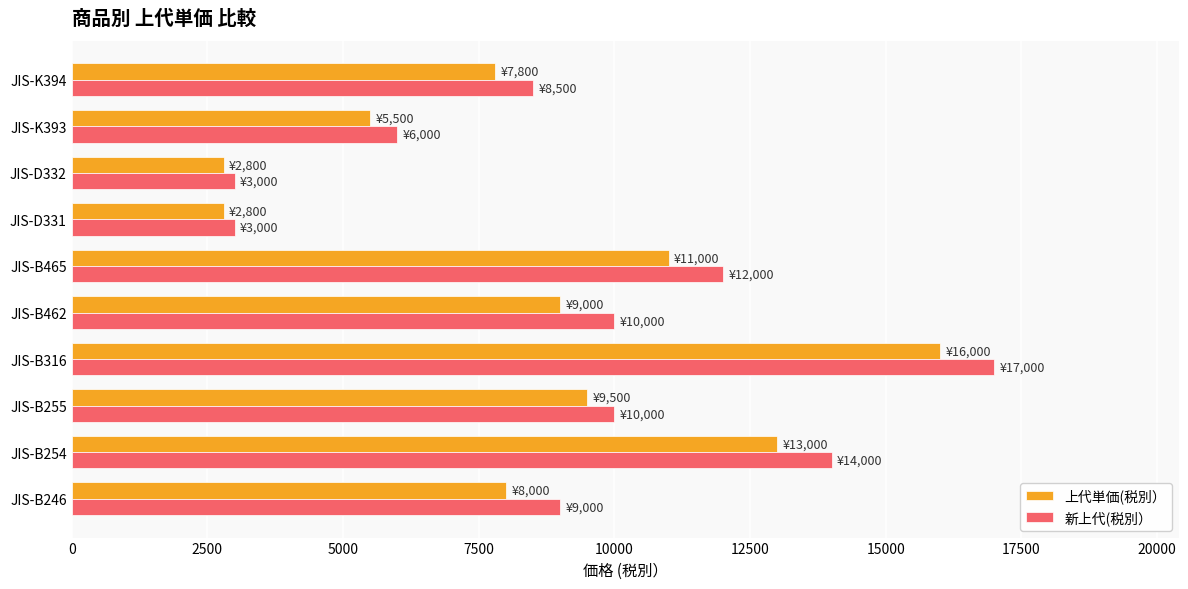

Rank the series by their maximum value, from highest to lowest.

新上代(税別）, 上代単価(税別）